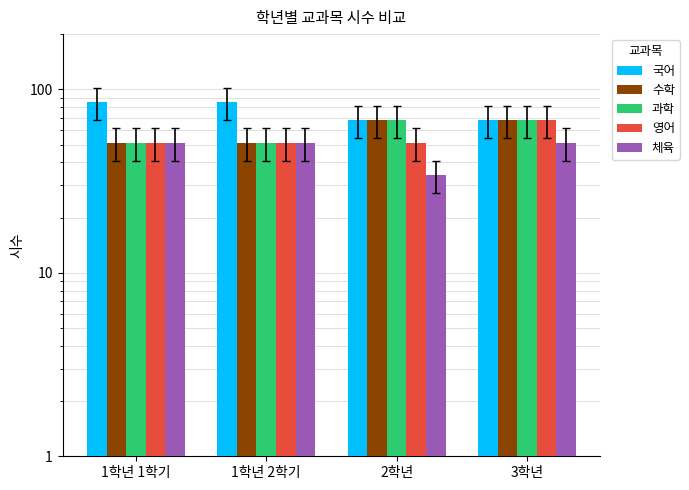

How many 국어 values are between 68 and 85?

4